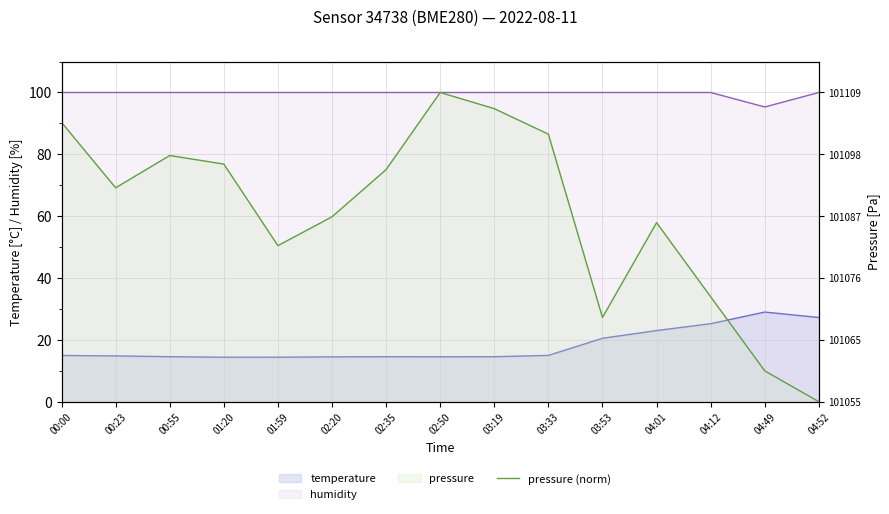

What position from the left is 02:35?

7